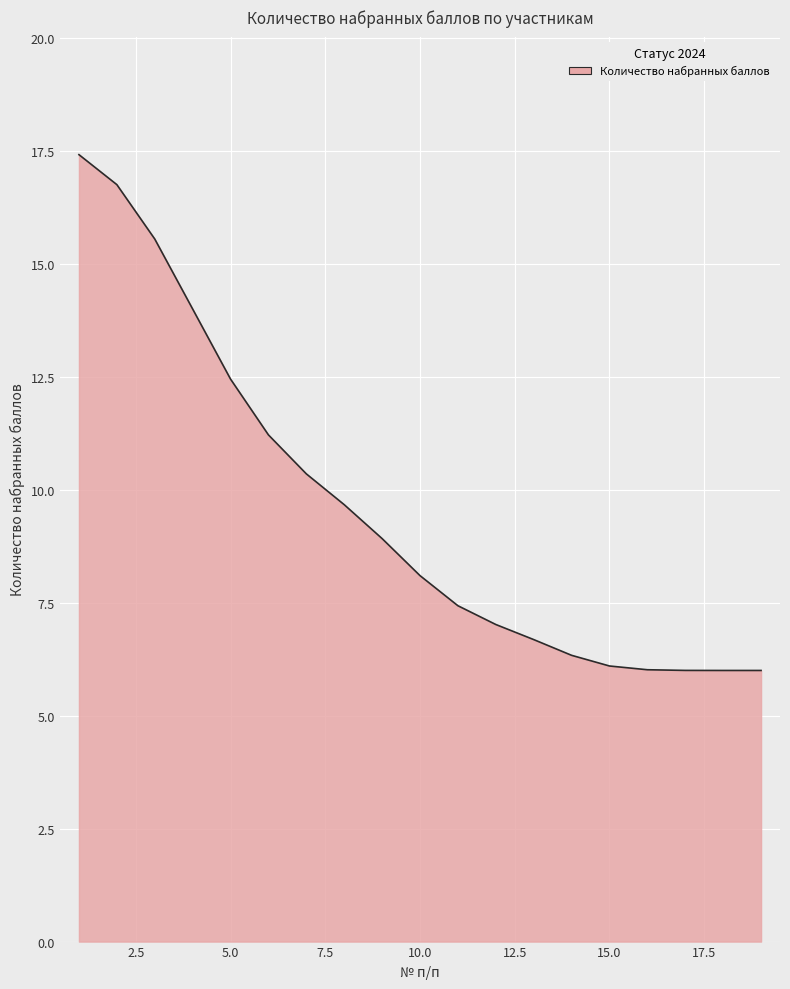

What is the difference between the maximum and minimum values?

11.4